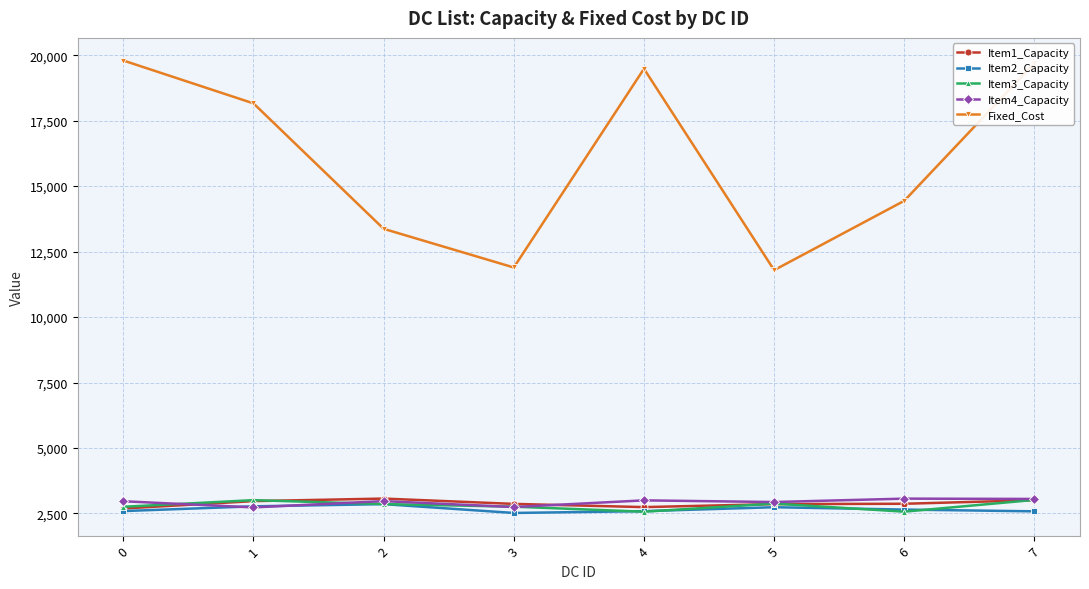

Where is the first local maximum for Fixed_Cost?

4